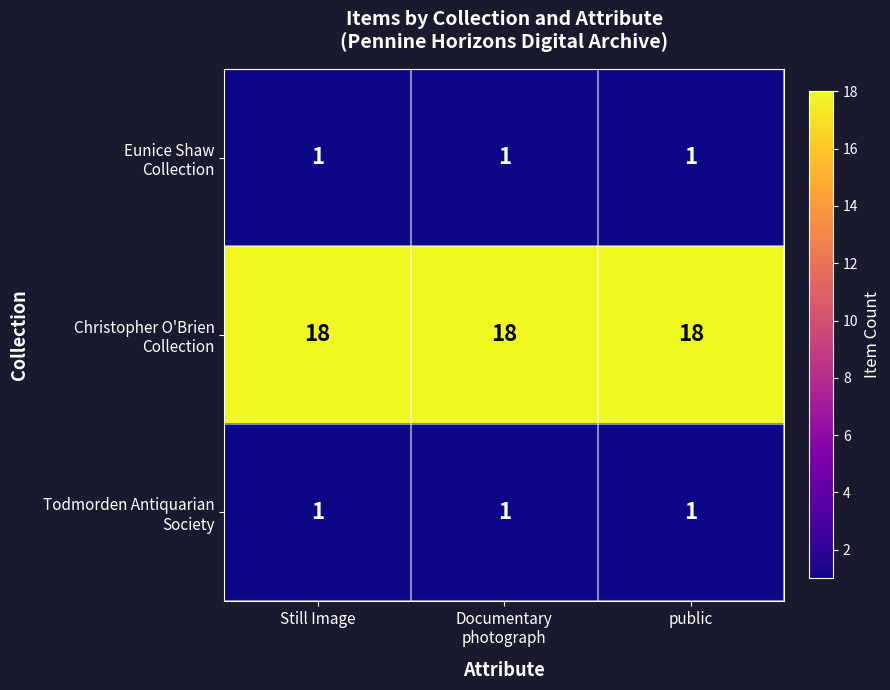

What is the difference between the highest and lowest values at public?

17